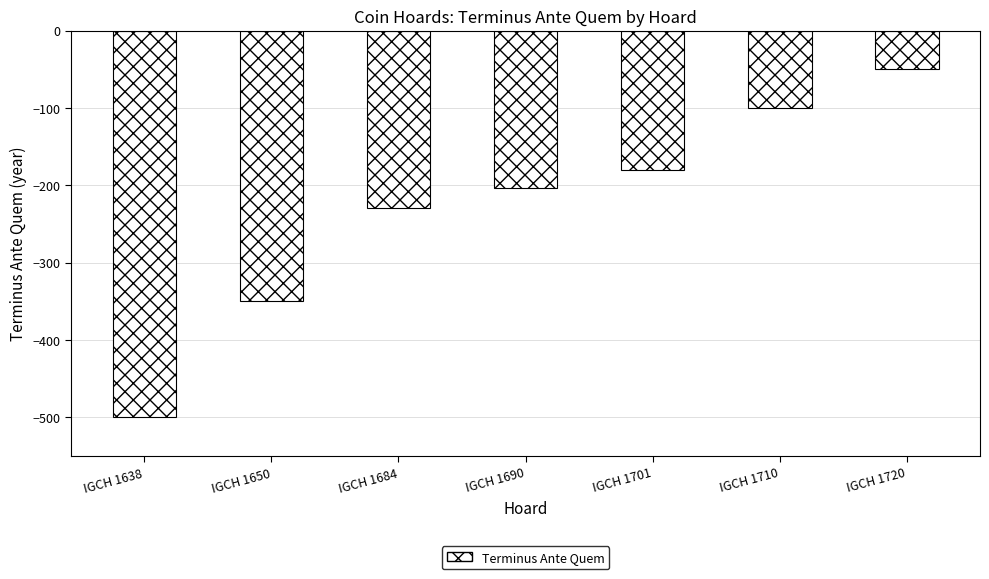

How many values are below -204?

3